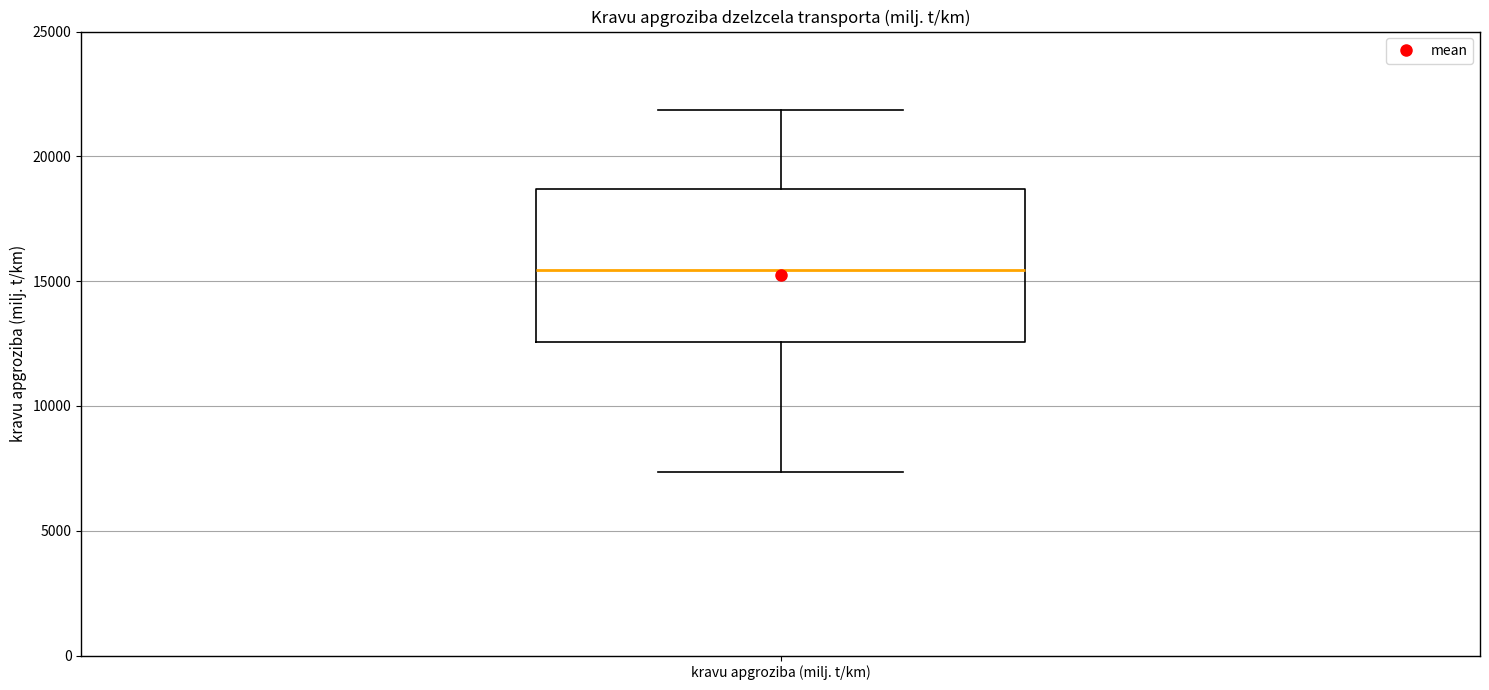

Read this box plot against the y-axis: the position of the median line, the range covered by the box, and the ends of both whiskers. The values are not printed on the chart, so give them approximately, as read against the axis.

median 15500, box 12500 to 18500, whiskers 7500 to 22000